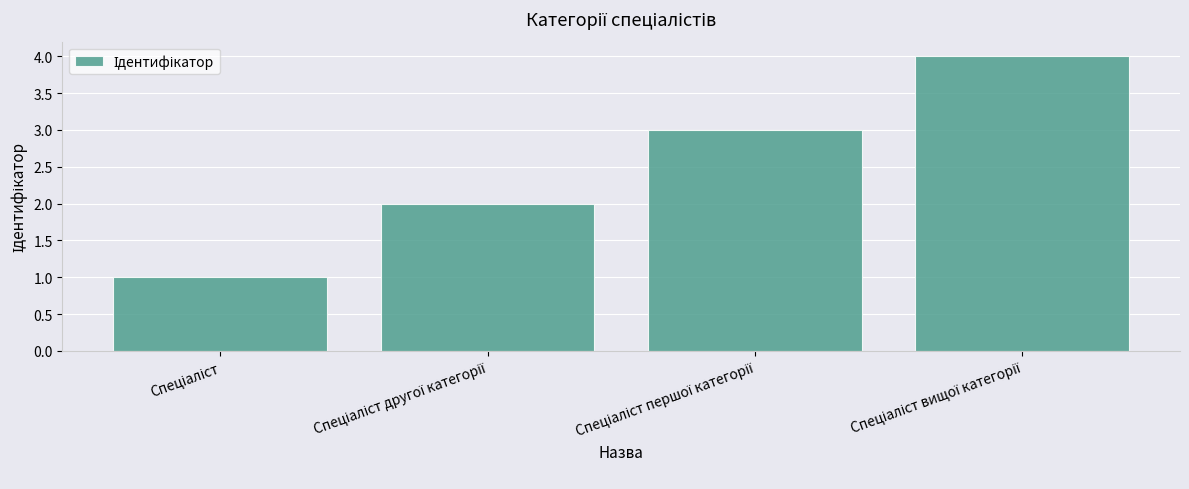

What is the maximum value shown in the chart?

4